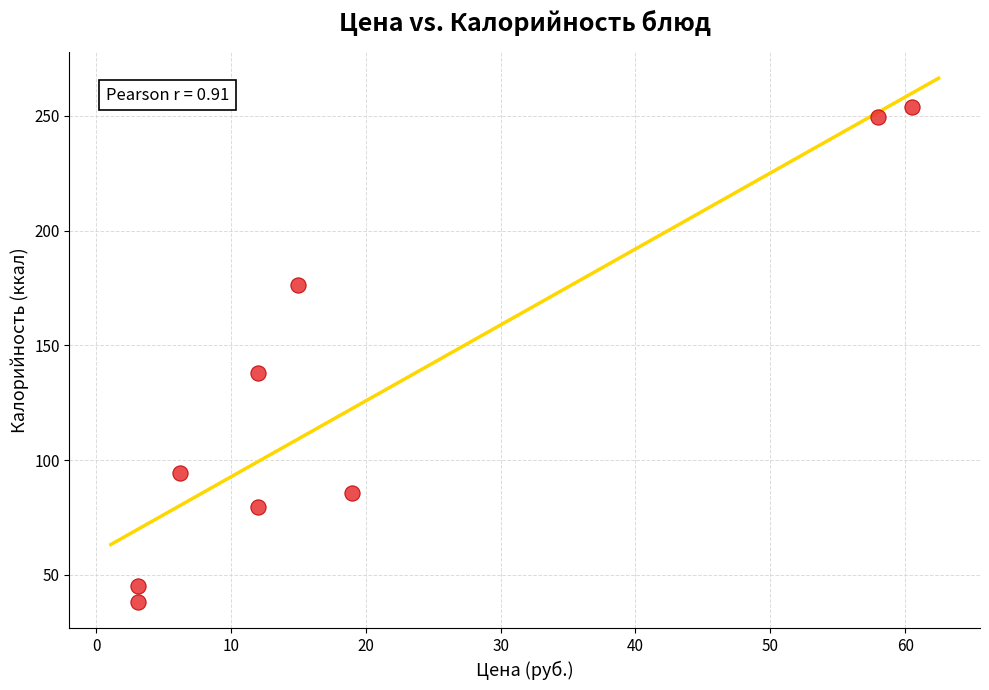

What is the average X value?

21.0